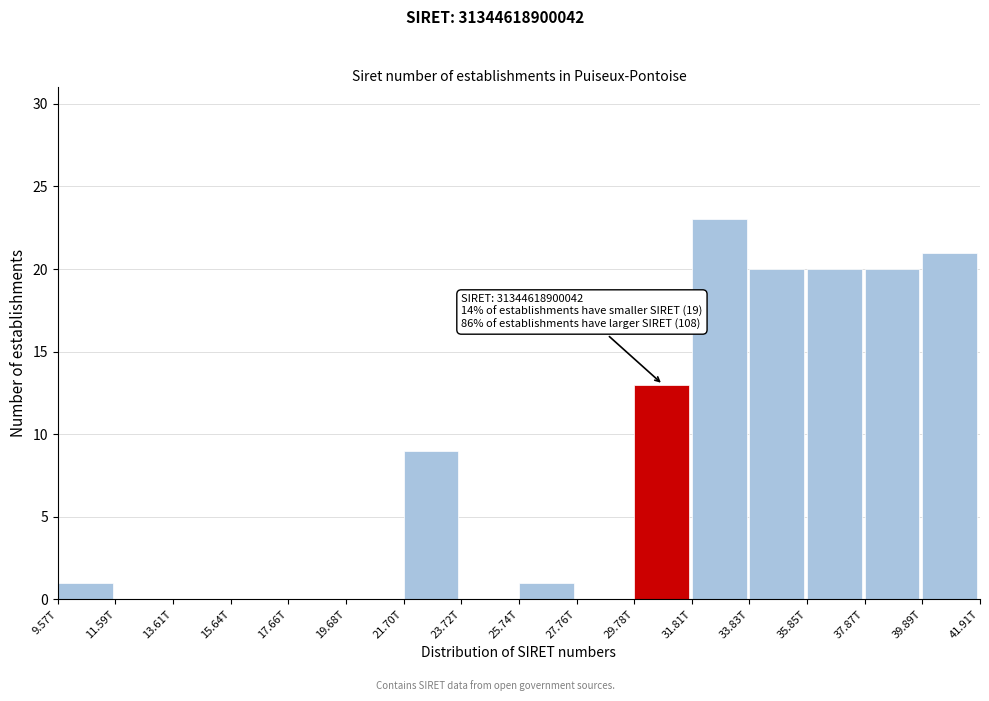

Reading left to right, what are all the values shown in this chart?

9.57T=1	11.59T=0	13.61T=0	15.64T=0	17.66T=0	19.68T=0	21.70T=9	23.72T=0	25.74T=1	27.76T=0	29.78T=13	31.81T=23	33.83T=20	35.85T=20	37.87T=20	39.89T=21